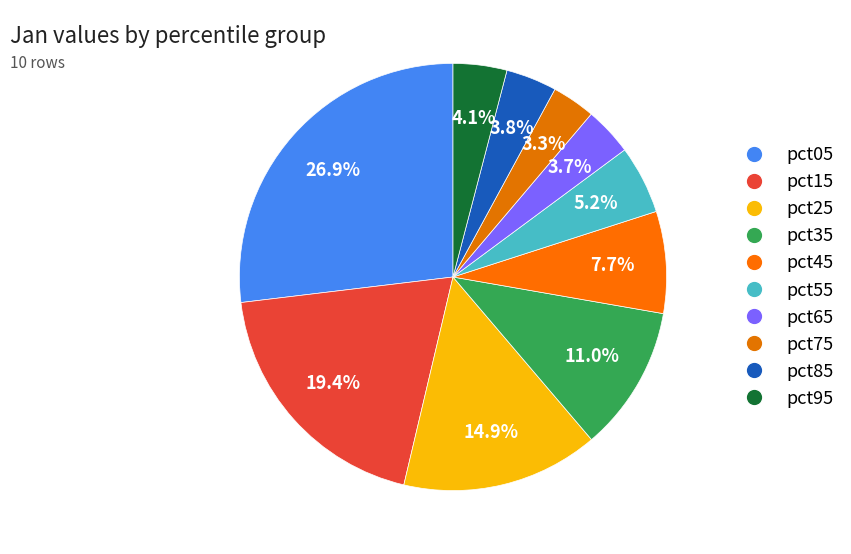

Does any single category account for the majority?

No